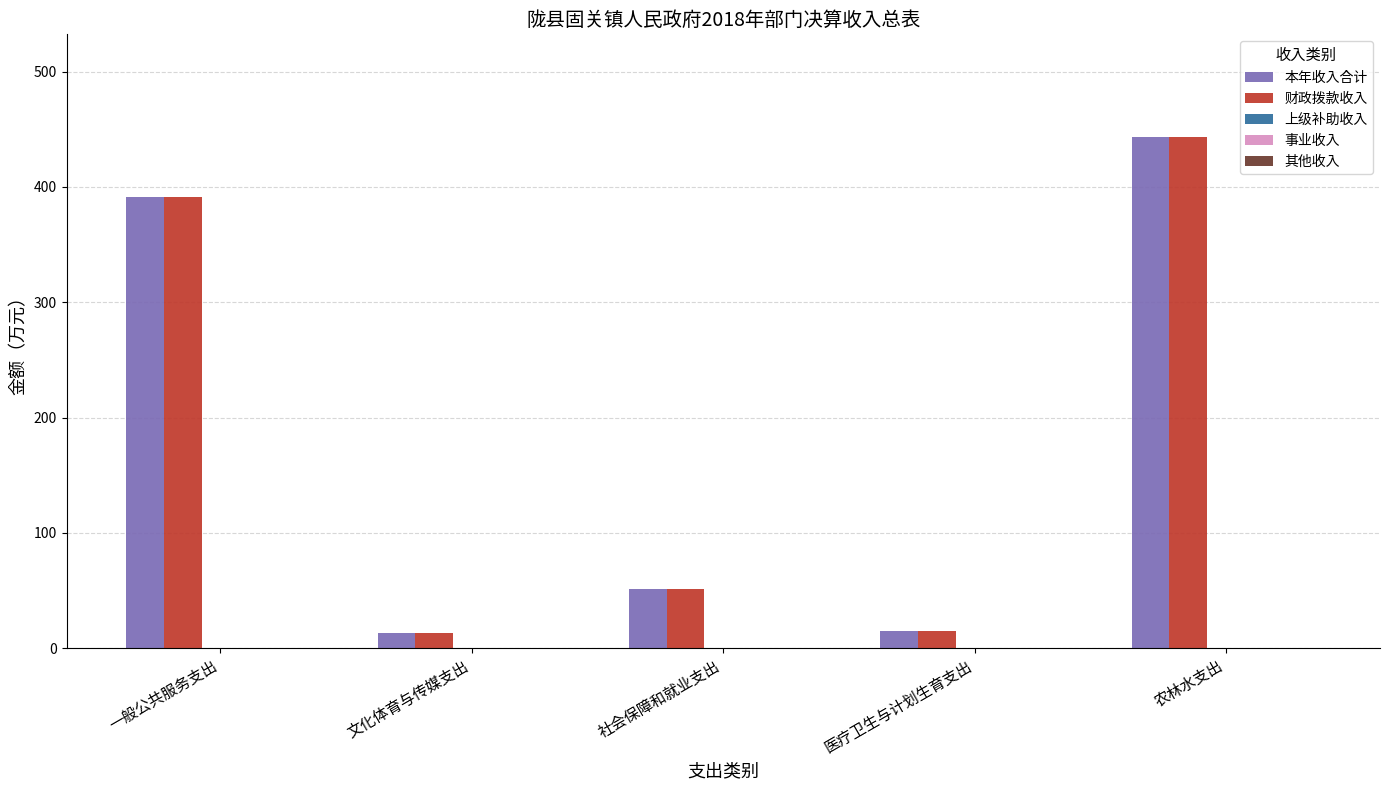

Is the value of 财政拨款收入 at 农林水支出 greater than the value of 本年收入合计 at 文化体育与传媒支出?

Yes